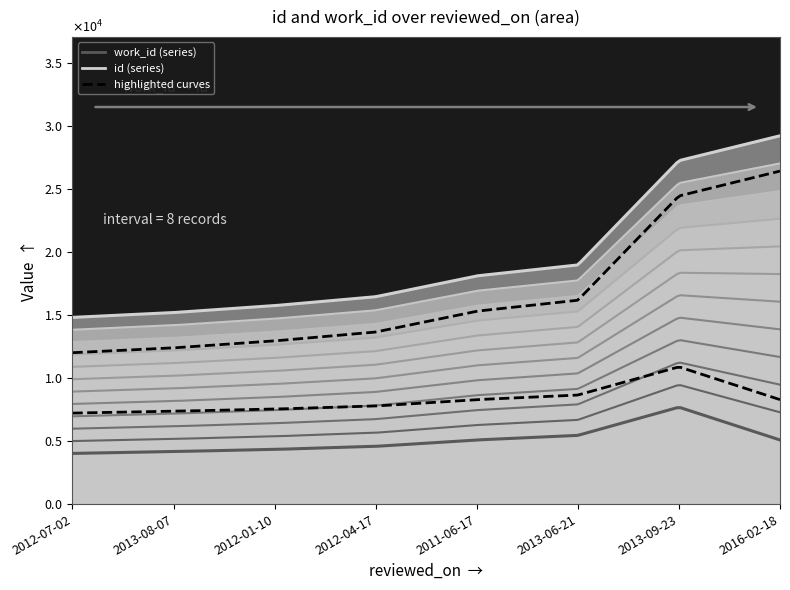

What is the difference between the second highest and minimum values in the id series?

12435